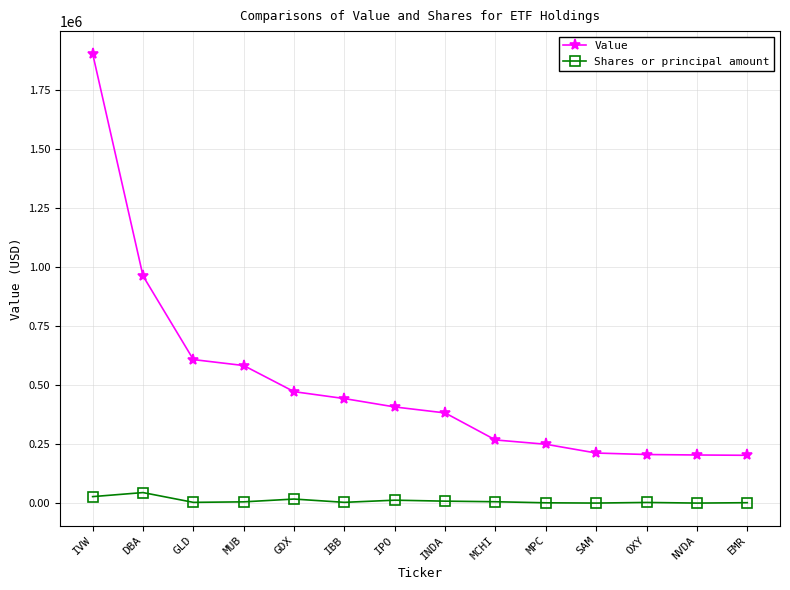

List the series in order of their peak value, highest first.

Value, Shares or principal amount